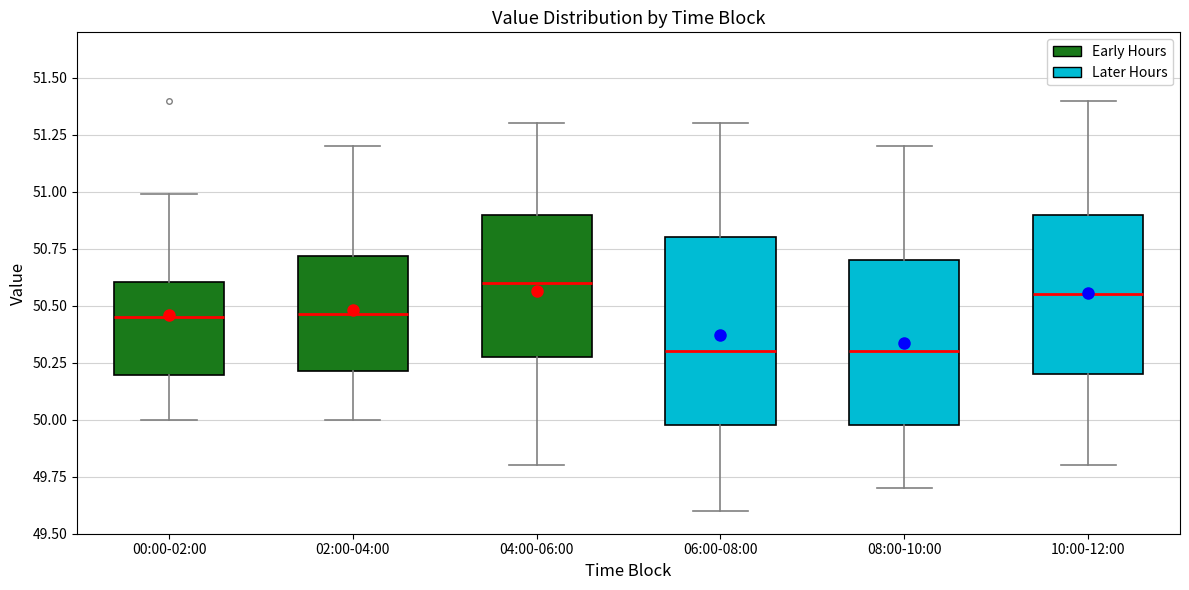

Comparing the boxes themselves (not the whiskers), which one is the tallest?

06:00-08:00